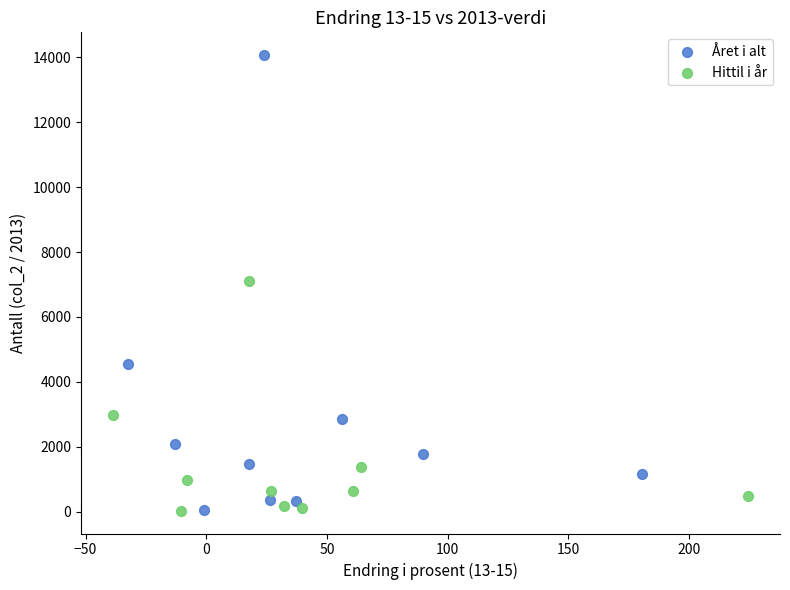

Which series has the largest Y range (max minus min)?

Året i alt